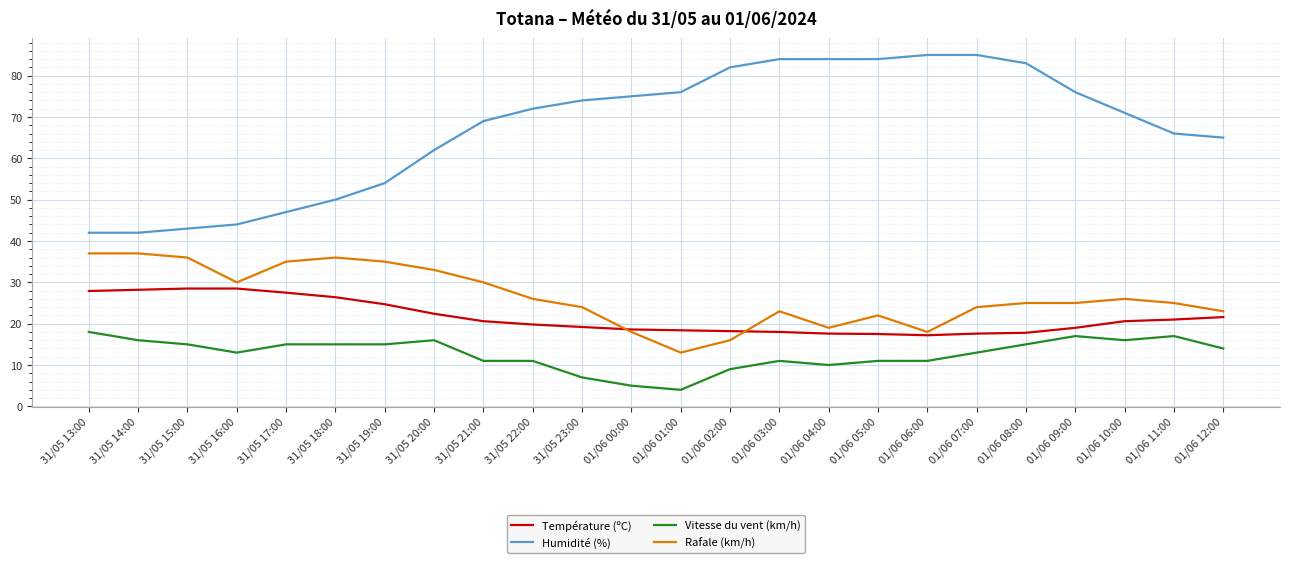

The value of Rafale (km/h) at 31/05 21:00 is 30.0. True or false?

True